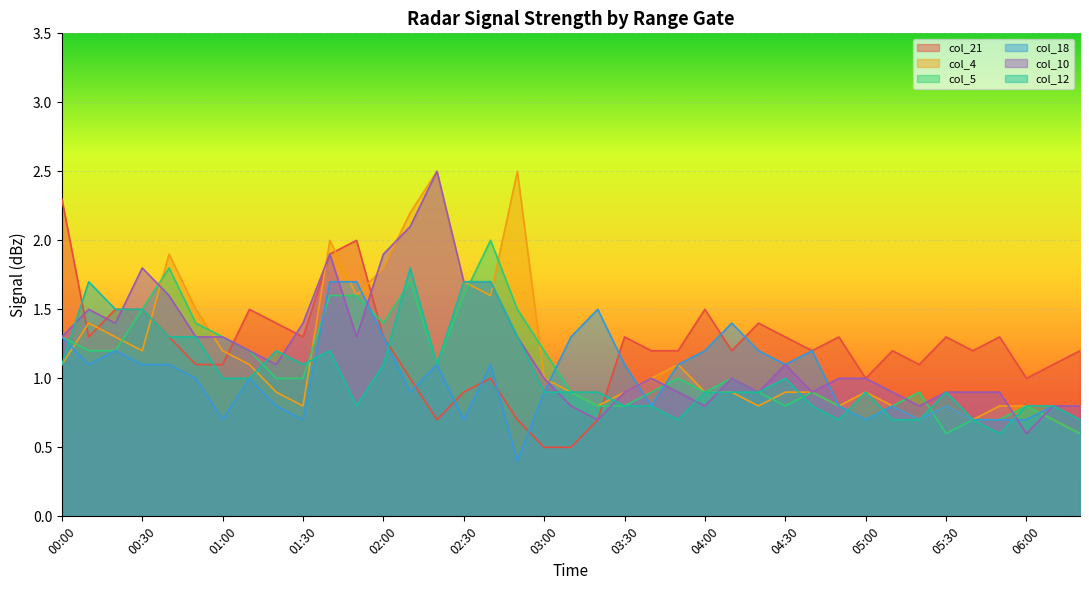

What is the label of the 9th point from the left?

01:20